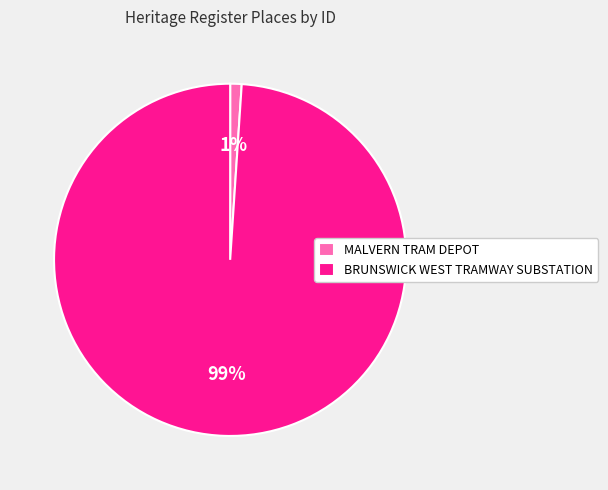

Count the number of slices in the pie.

2